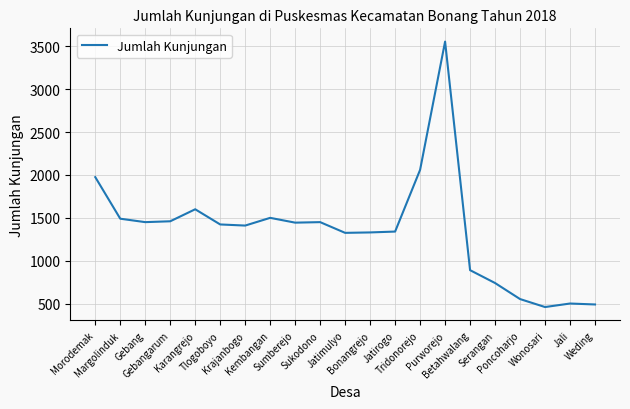

What is the difference between the second highest and minimum values?

1600